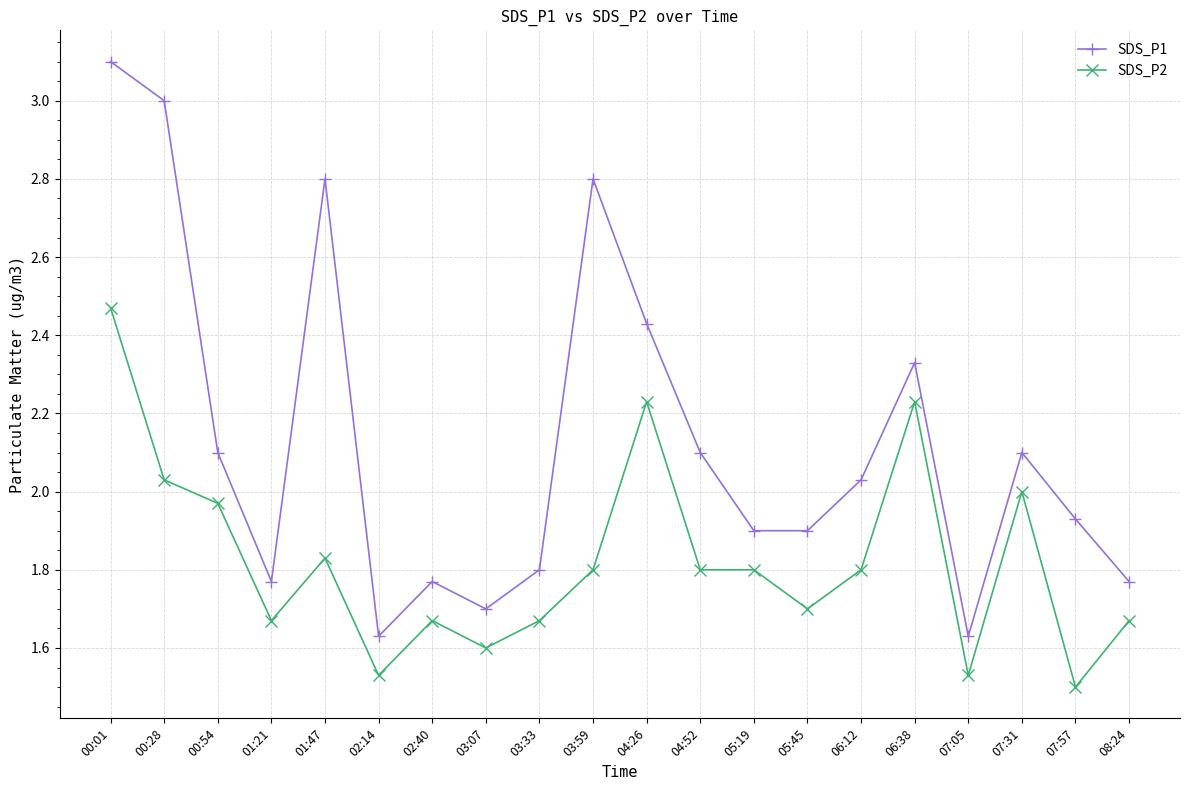

List the series in order of their overall mean, lowest first.

SDS_P2, SDS_P1